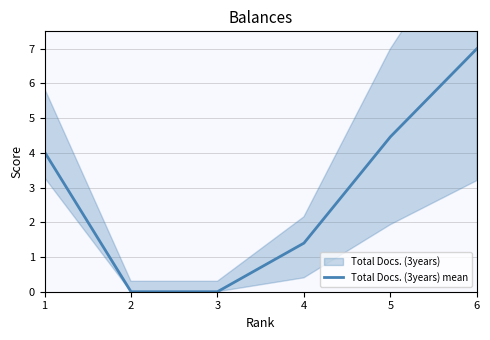

Is this an area chart (filled region under the line)?

No